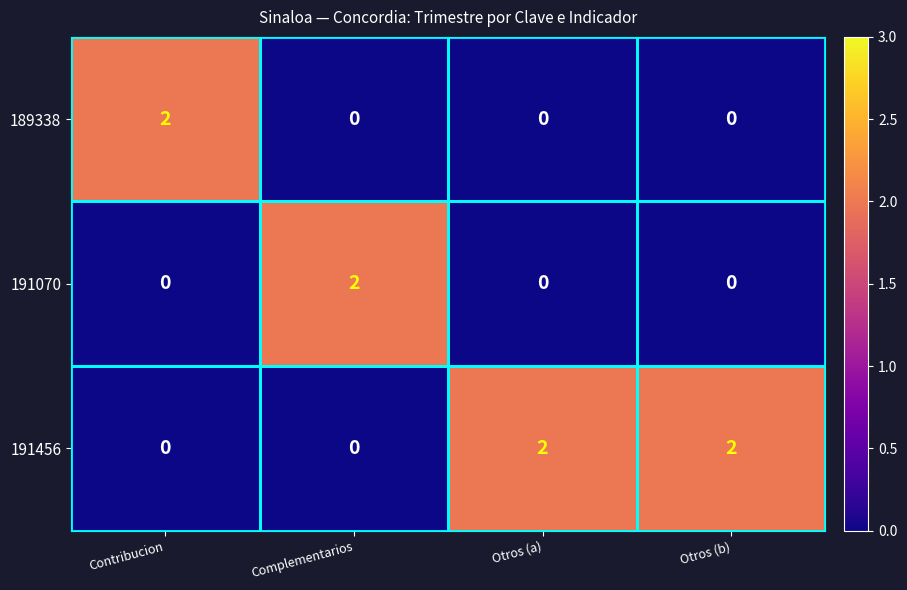

True or false: 189338 has a value of -1 at Otros (b).

False